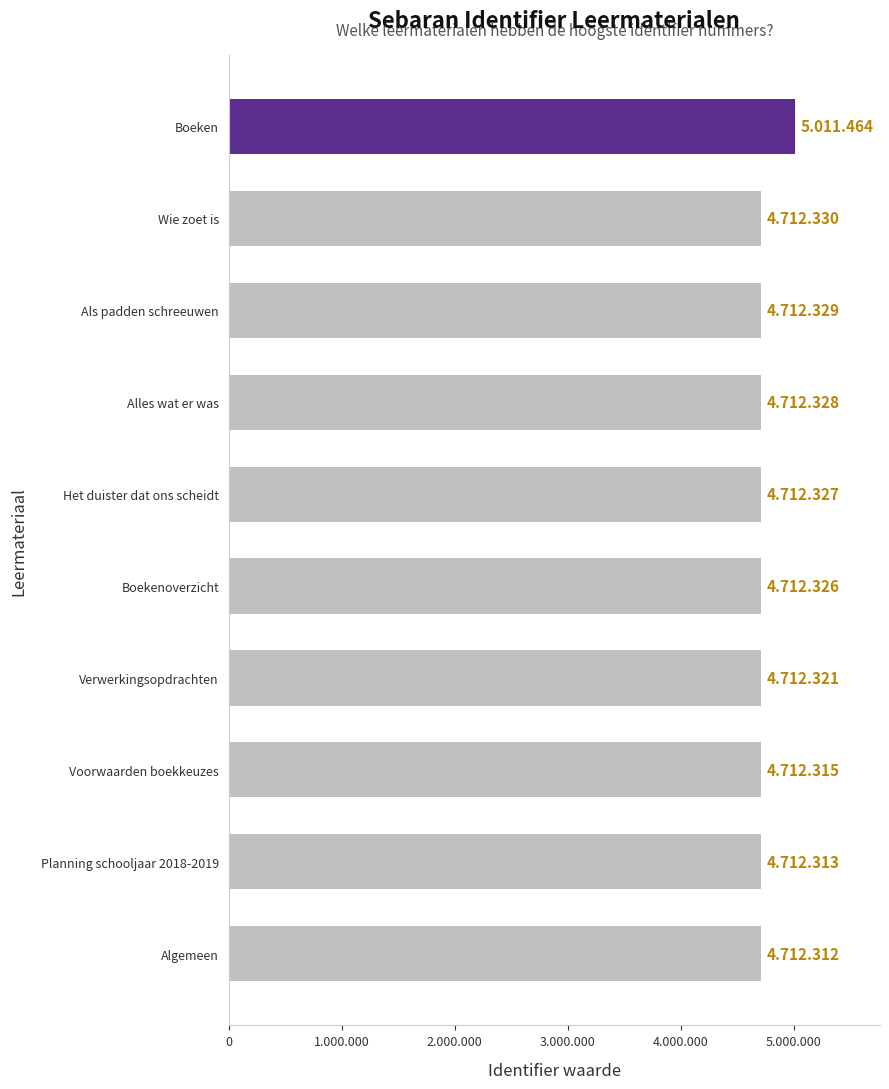

What is the difference between the maximum and minimum values?

299152